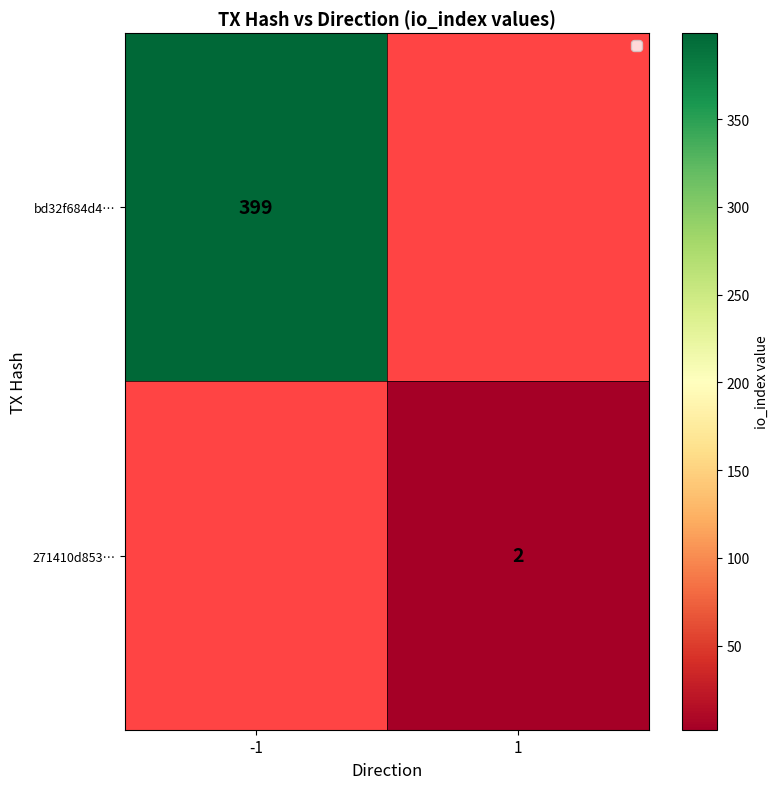

The 271410d853… series shows 2 at 1. True or false?

True